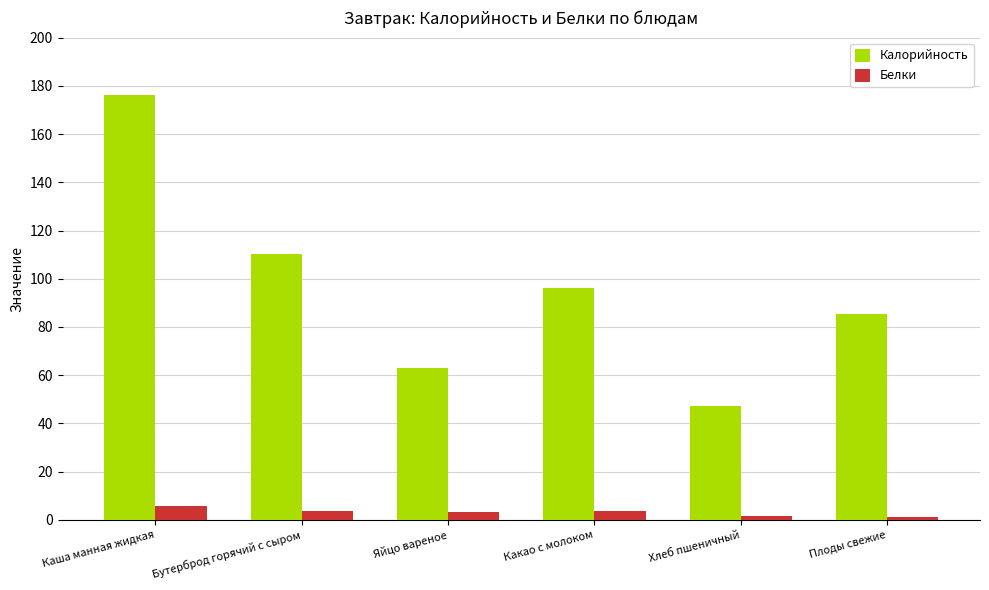

What is the sum of the Белки values at Хлеб пшеничный and Бутерброд горячий с сыром?

5.0